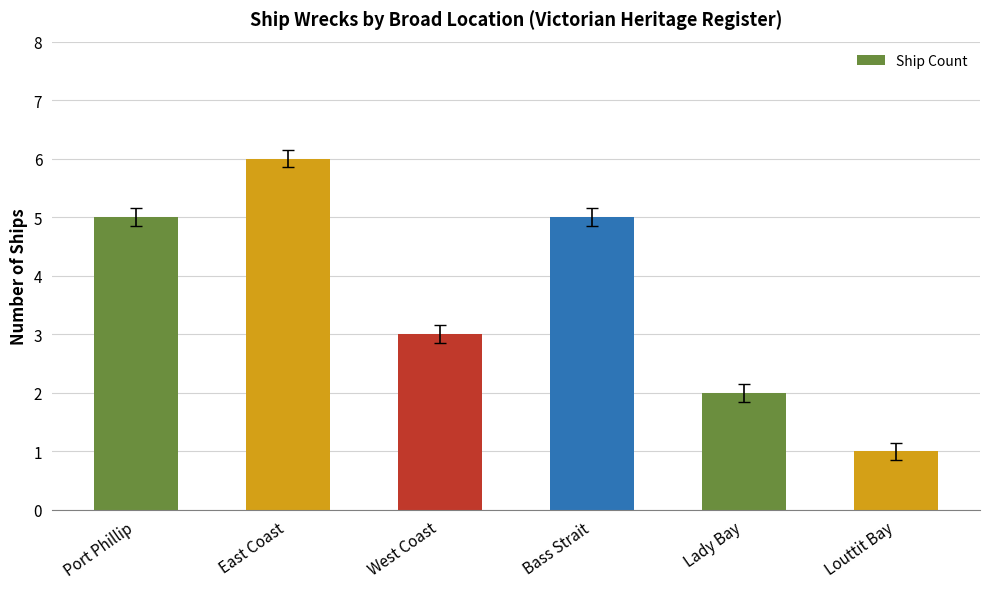

Count the number of categories in the chart.

6